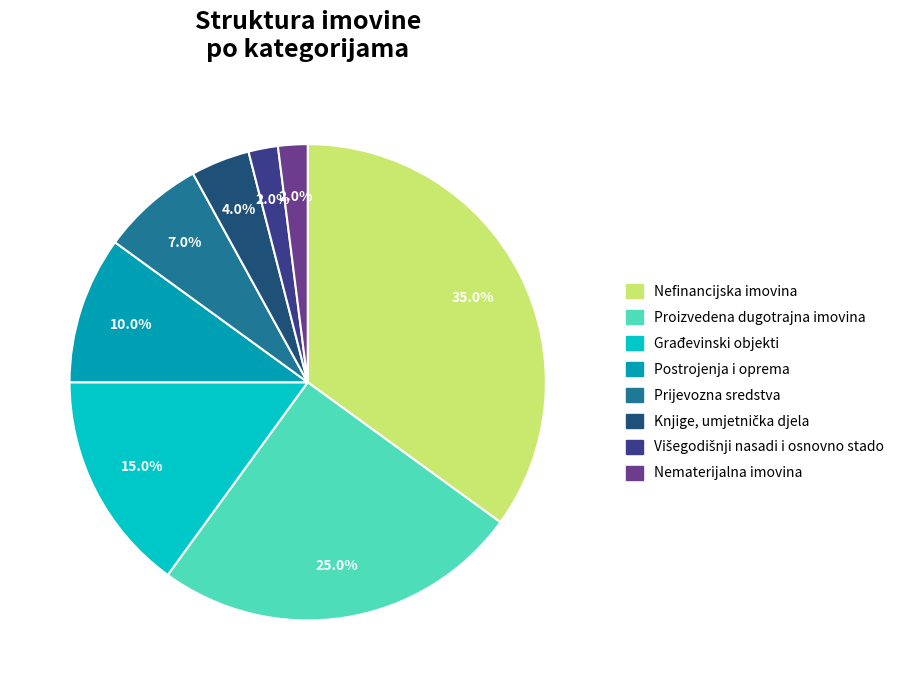

Is the sum of Nefinancijska imovina and Nematerijalna imovina greater than half?

No